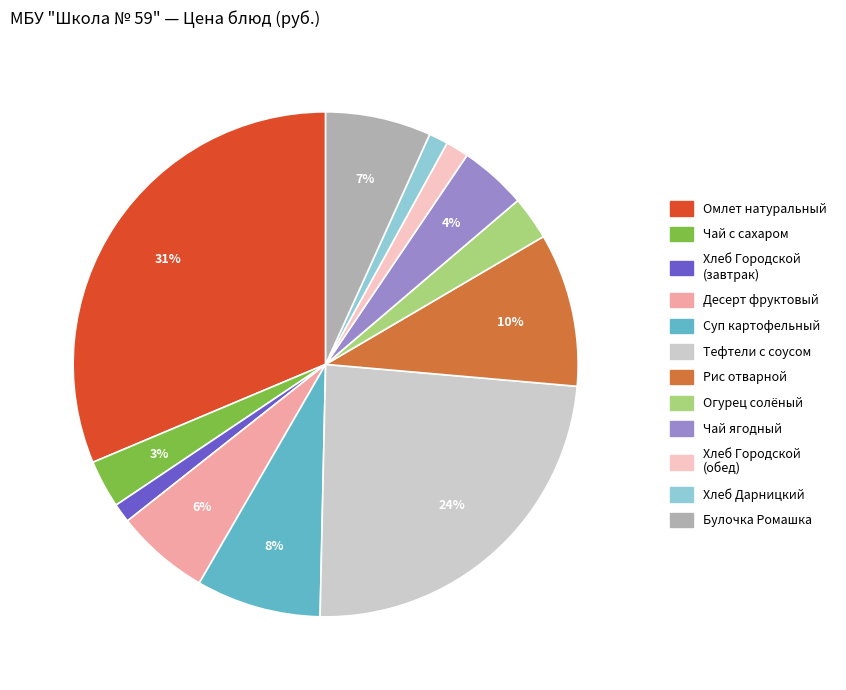

To the nearest percent, what is the difference between the largest and smallest slice percentages?

30%